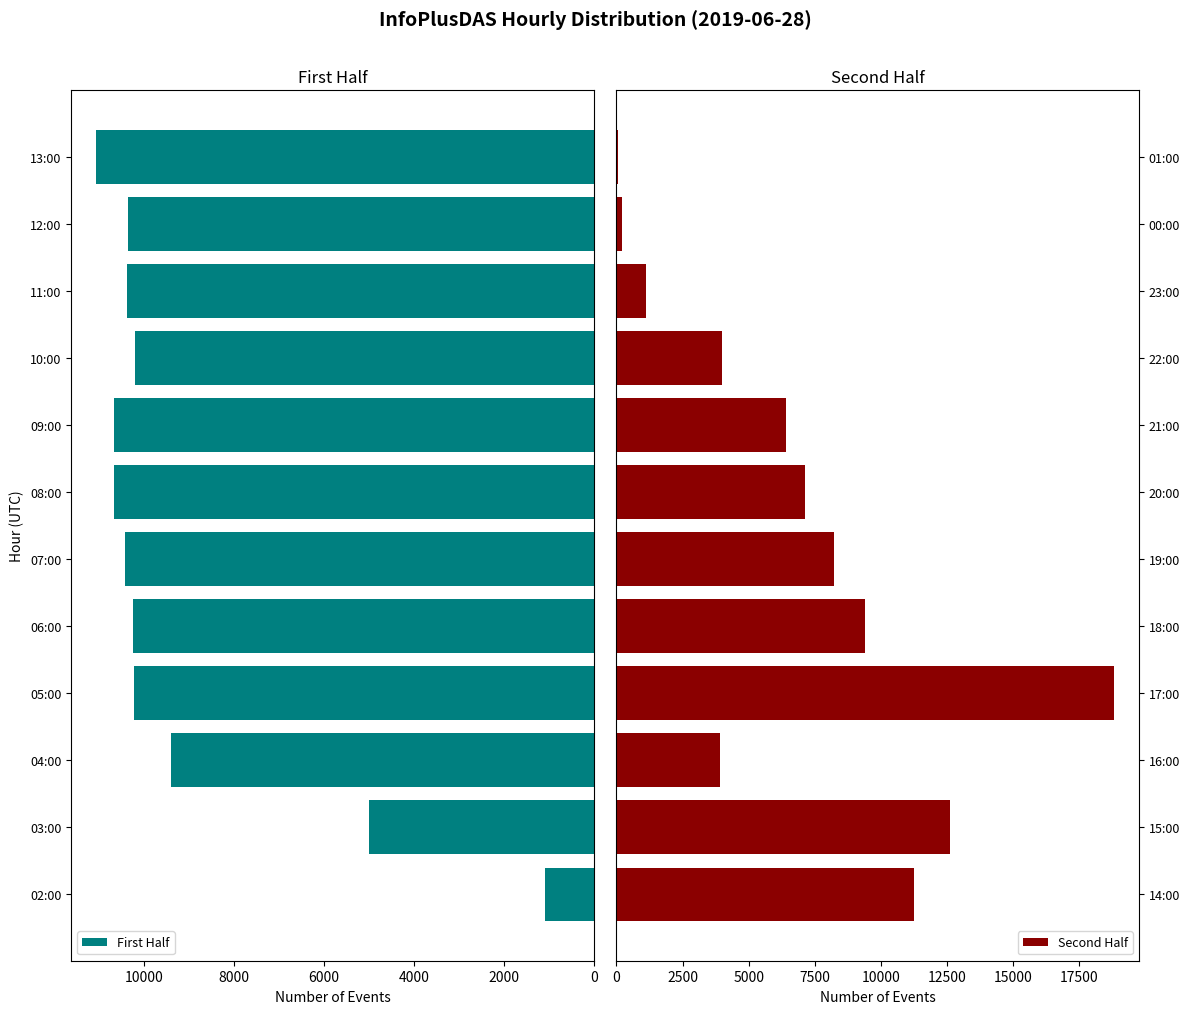

Are the bars horizontal?

Yes